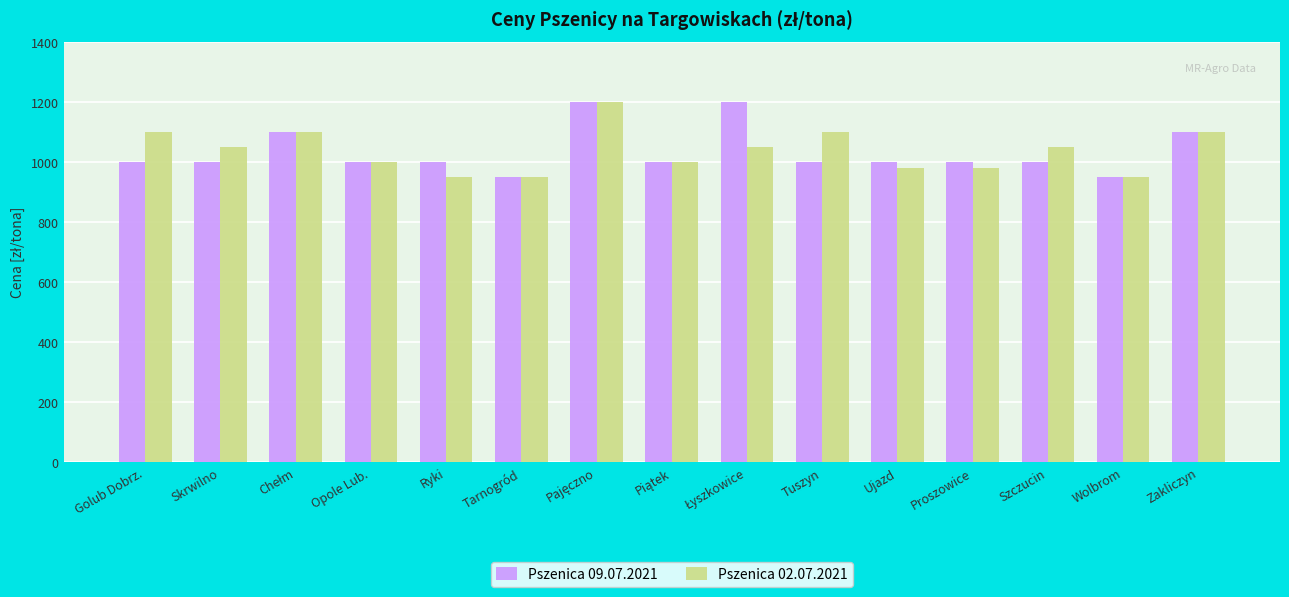

What is the sum of the Pszenica 02.07.2021 values at Szczucin and Ryki?

2000